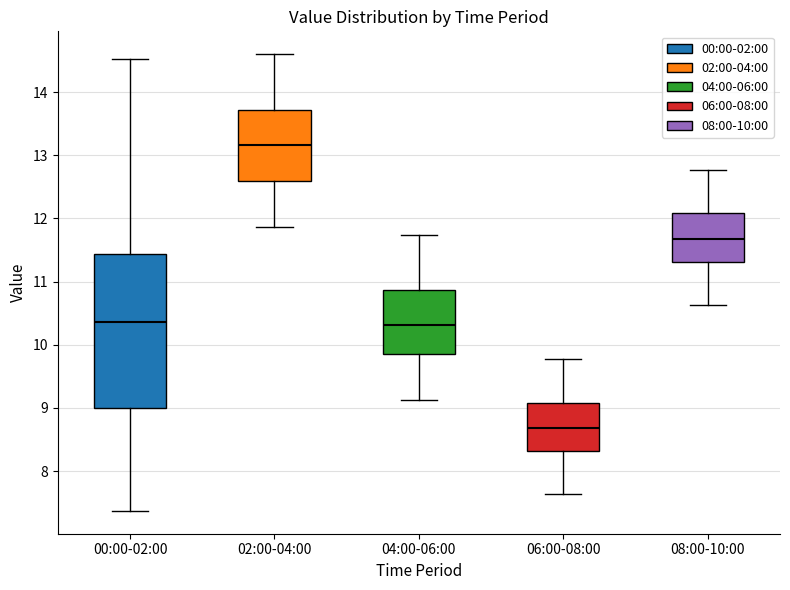

Reading left to right, read every box against the y-axis: the position of its median line, the range the box covers, and the ends of its whiskers. The values are not printed on the chart, so give them approximately, as read against the axis.

00:00-02:00: median 10.4, box 9.0 to 11.4, whiskers 7.4 to 14.5
02:00-04:00: median 13.2, box 12.6 to 13.7, whiskers 11.9 to 14.6
04:00-06:00: median 10.3, box 9.9 to 10.9, whiskers 9.1 to 11.7
06:00-08:00: median 8.7, box 8.3 to 9.1, whiskers 7.6 to 9.8
08:00-10:00: median 11.7, box 11.3 to 12.1, whiskers 10.6 to 12.8